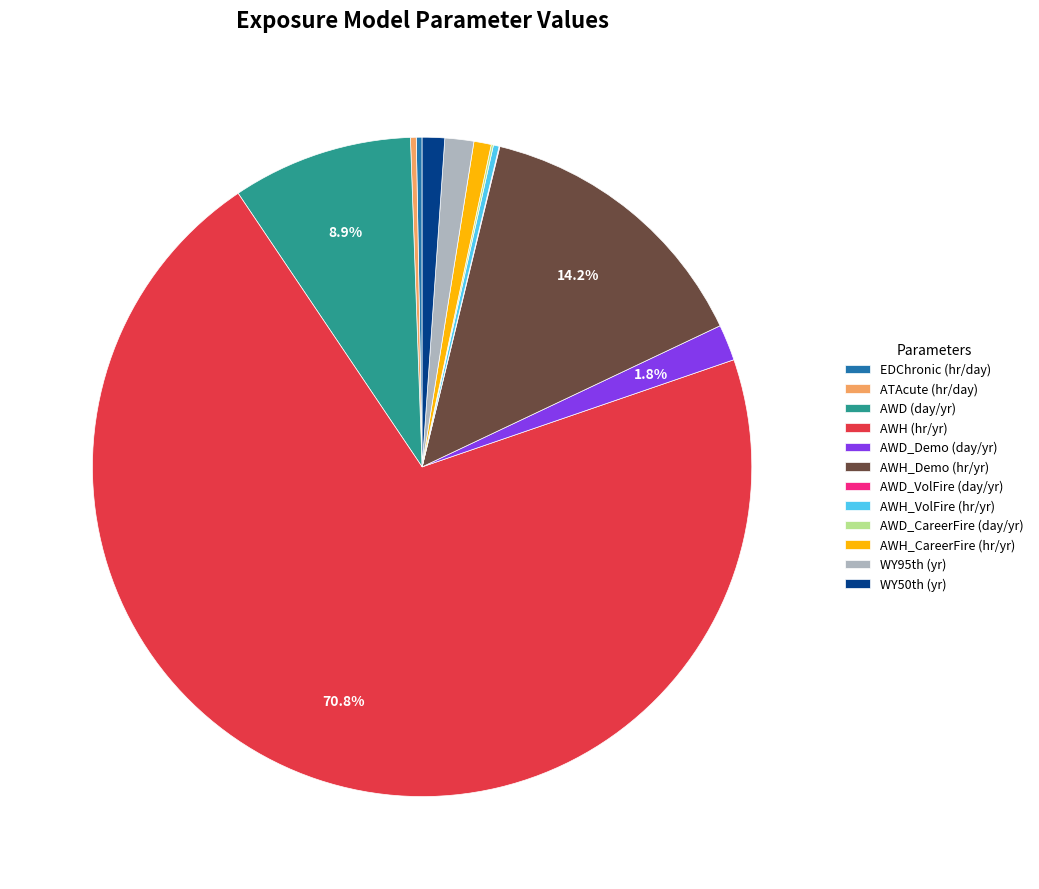

What is the majority slice?

AWH (hr/yr)